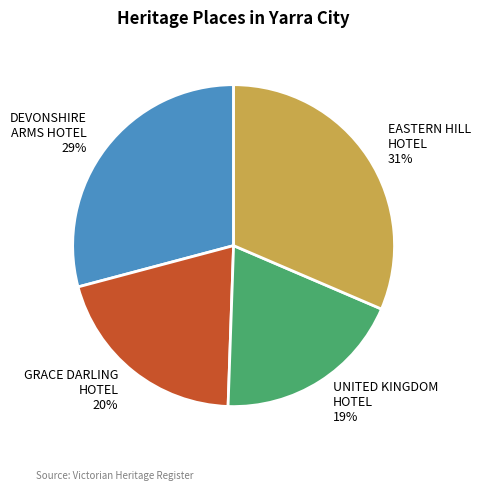

Does GRACE DARLING HOTEL 20% represent more than half of the total?

No